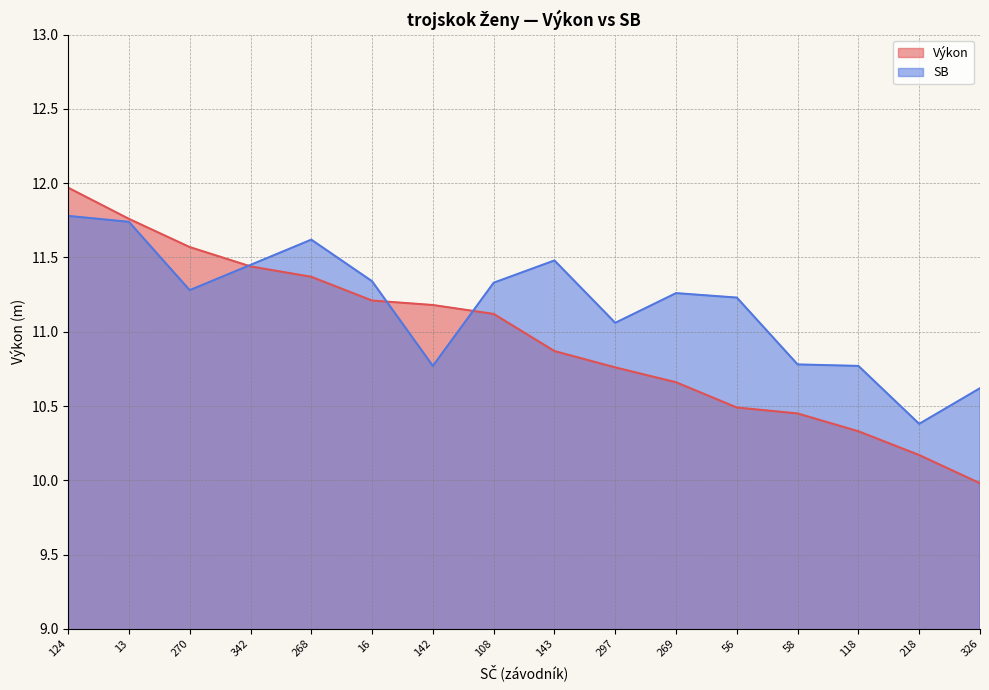

What is the difference between the maximum and minimum values in the Výkon series?

2.0